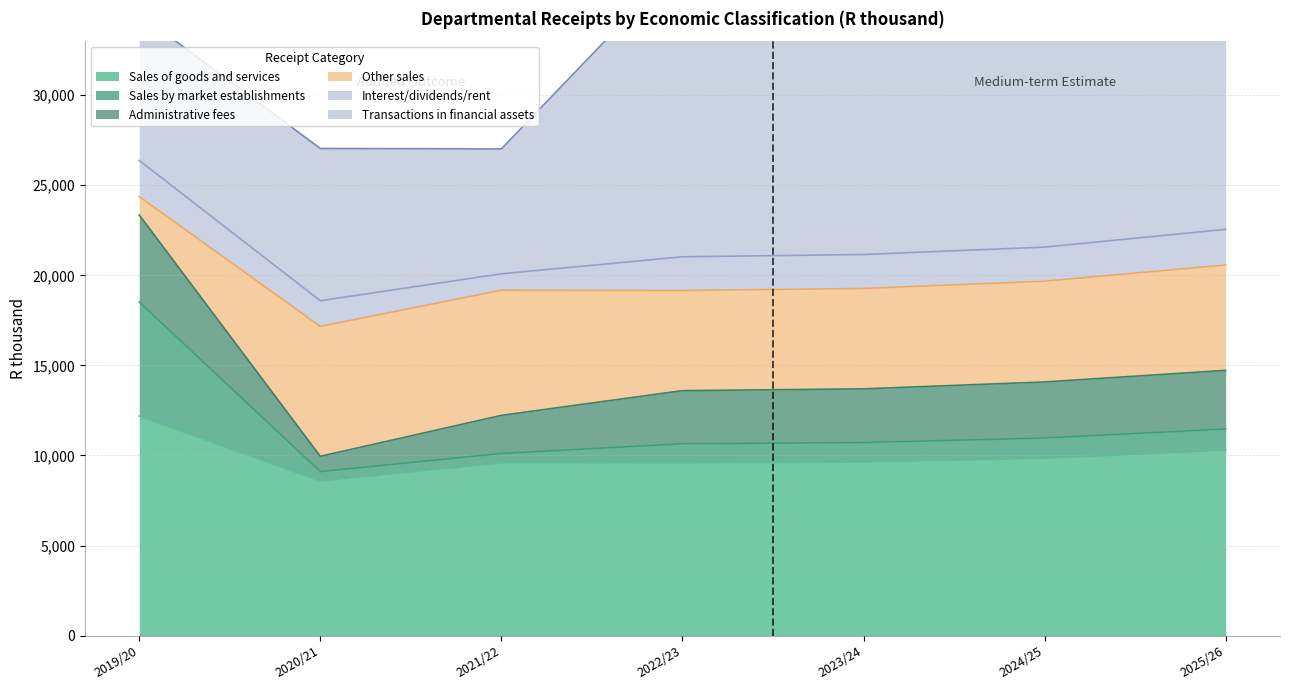

At which label does Sales of goods and services reach its peak?

2019/20